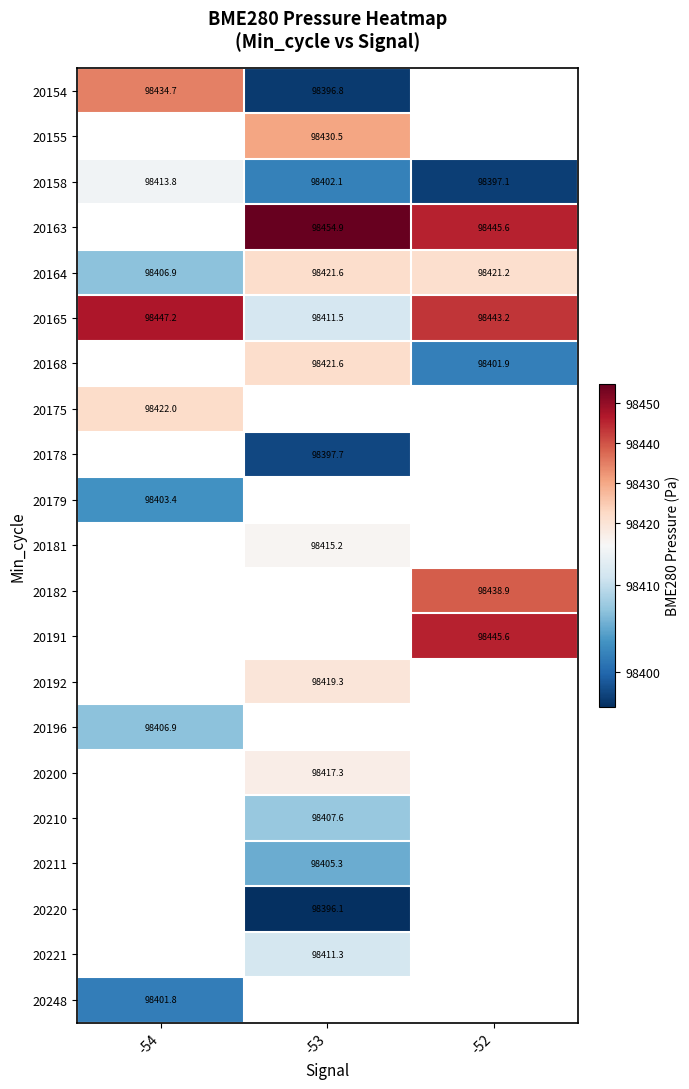

At -53, list the series in order from largest to smallest.

20163, 20155, 20164, 20168, 20158, 20175, 20179, 20182, 20191, 20192, 20196, 20200, 20181, 20165, 20221, 20210, 20211, 20178, 20154, 20248, 20220